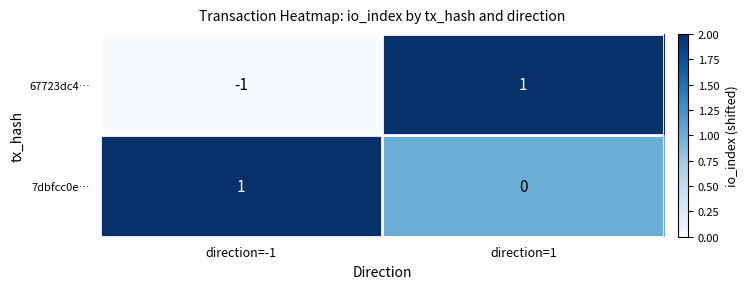

What is the total value across all series at direction=-1?

0